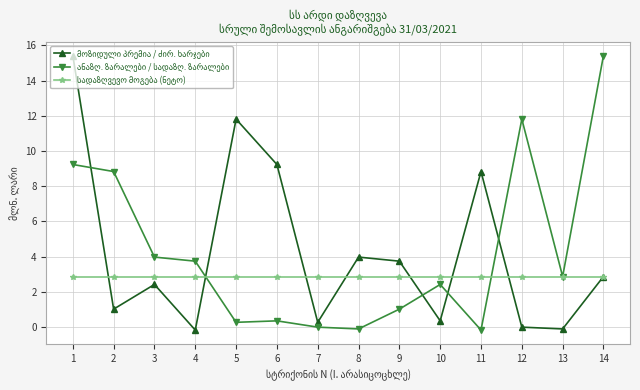

What is the difference between the highest and lowest values at 3?

1.6